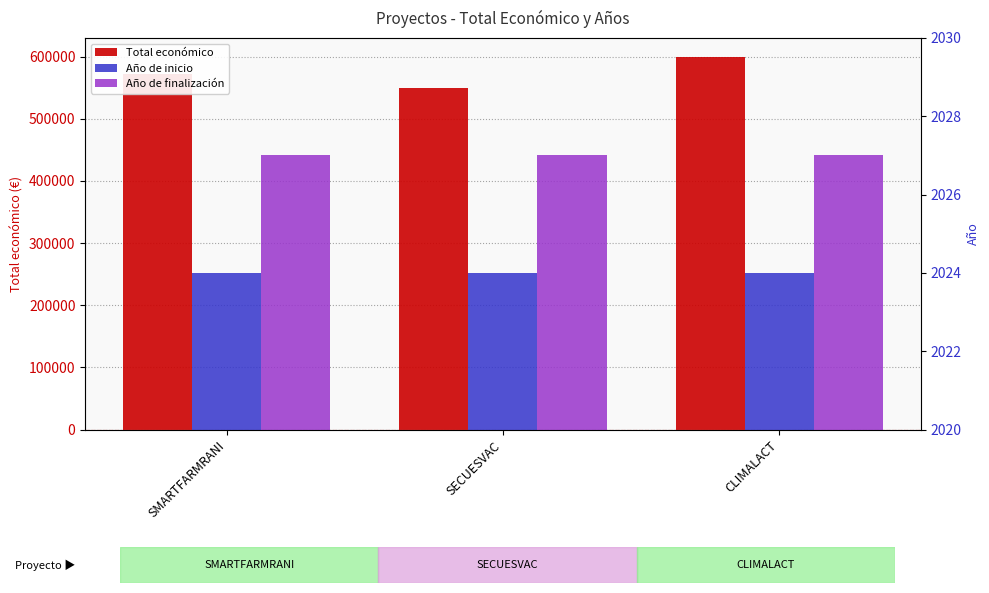

The value of Año de inicio at SECUESVAC is 3419. True or false?

False